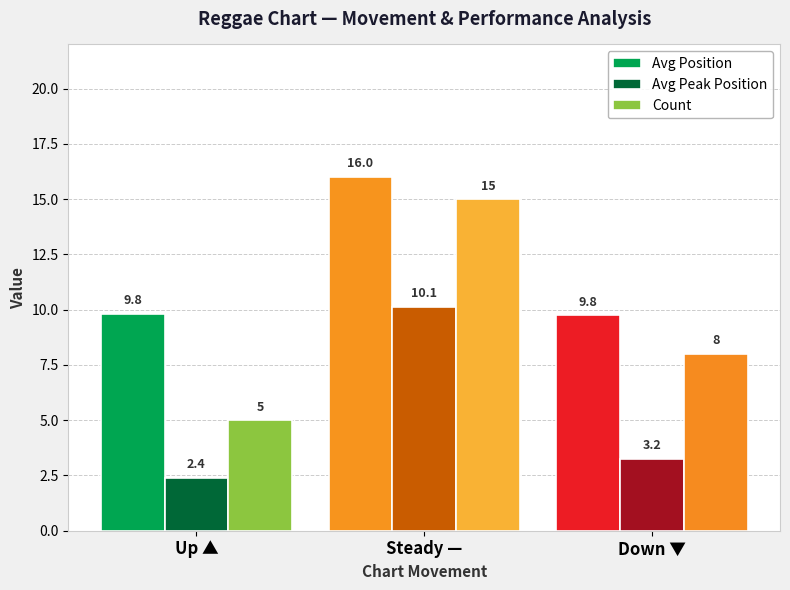

What position from the left is Steady —?

2